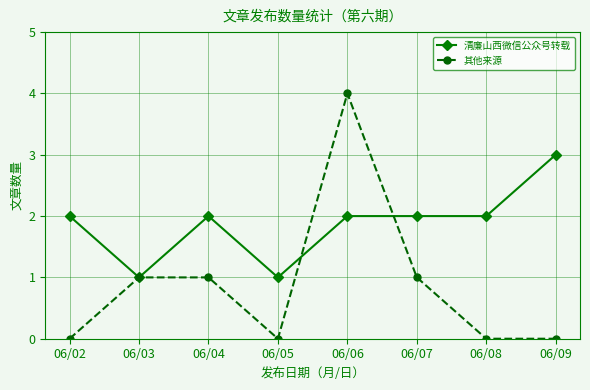

Is the value of 清廉山西微信公众号转载 at 06/07 greater than the value of 其他来源 at 06/08?

Yes